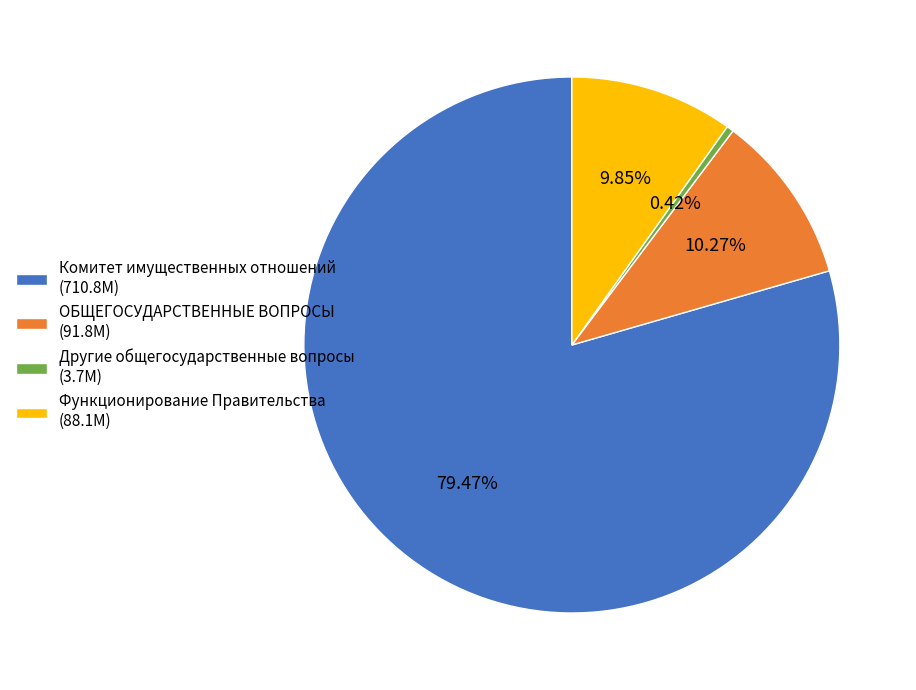

To the nearest percent, what is the average slice percentage?

25%